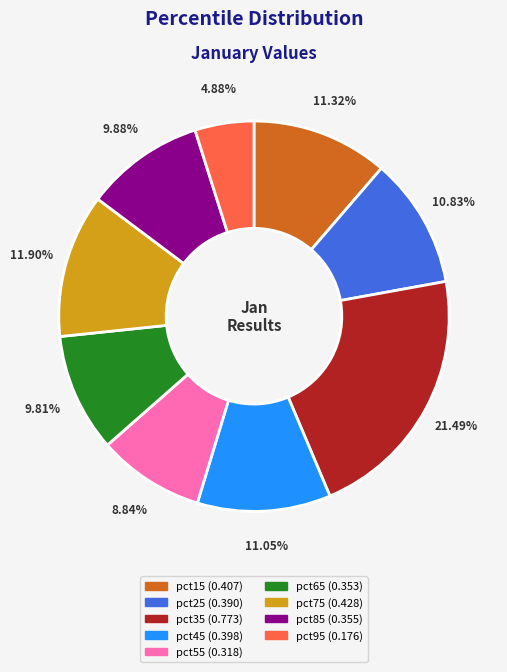

Which has a higher value, pct85 or pct55?

pct85